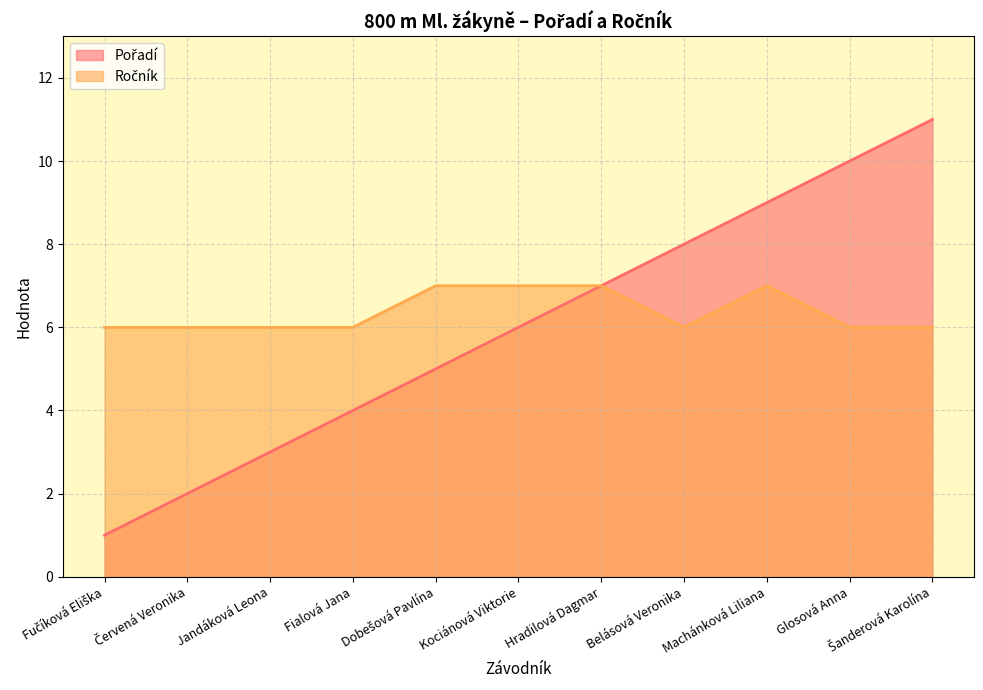

The value of Ročník at Machánková Liliana is 7. True or false?

True